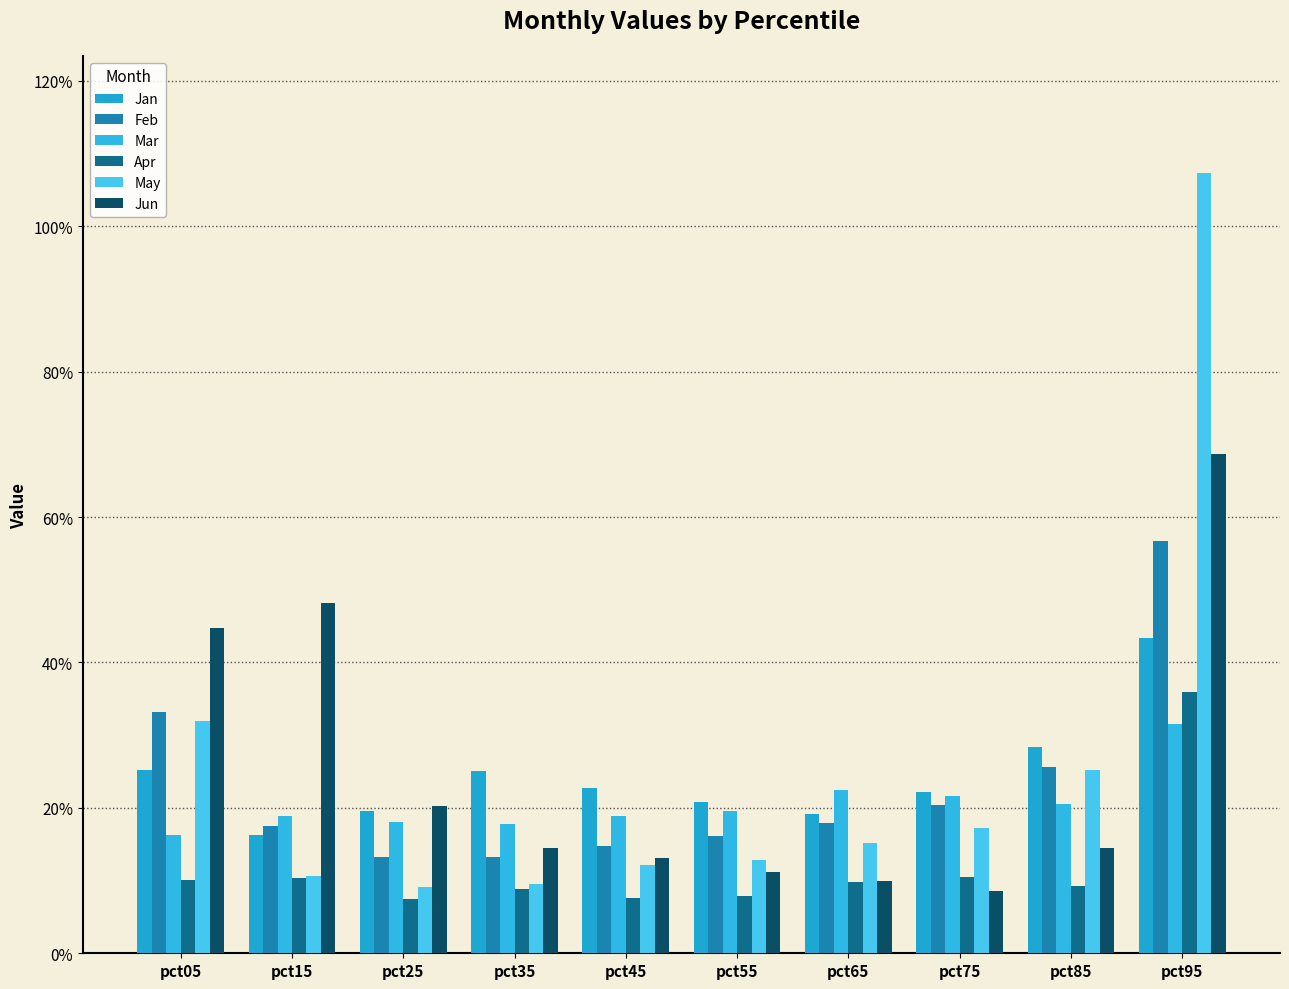

What is the value of the Jan bar at the 3rd from the left?

0.2